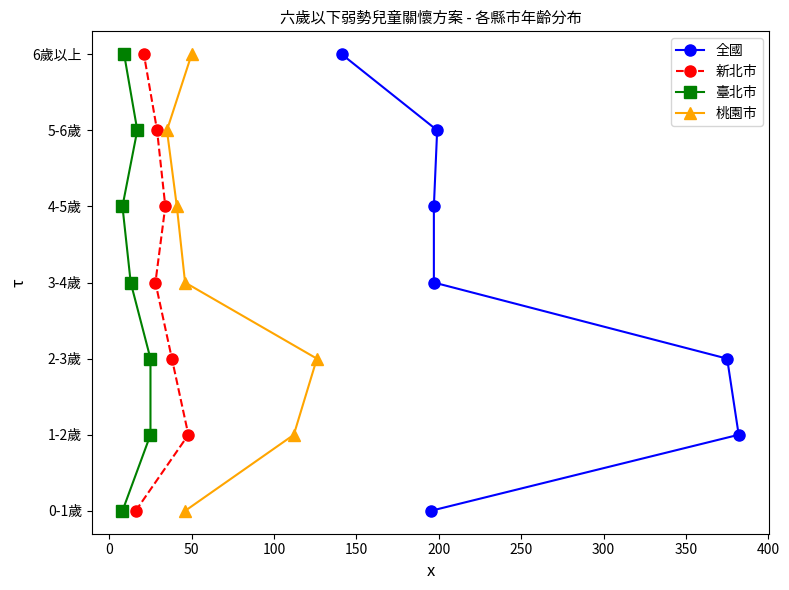

True or false: 新北市 and 桃園市 intersect in this chart.

False